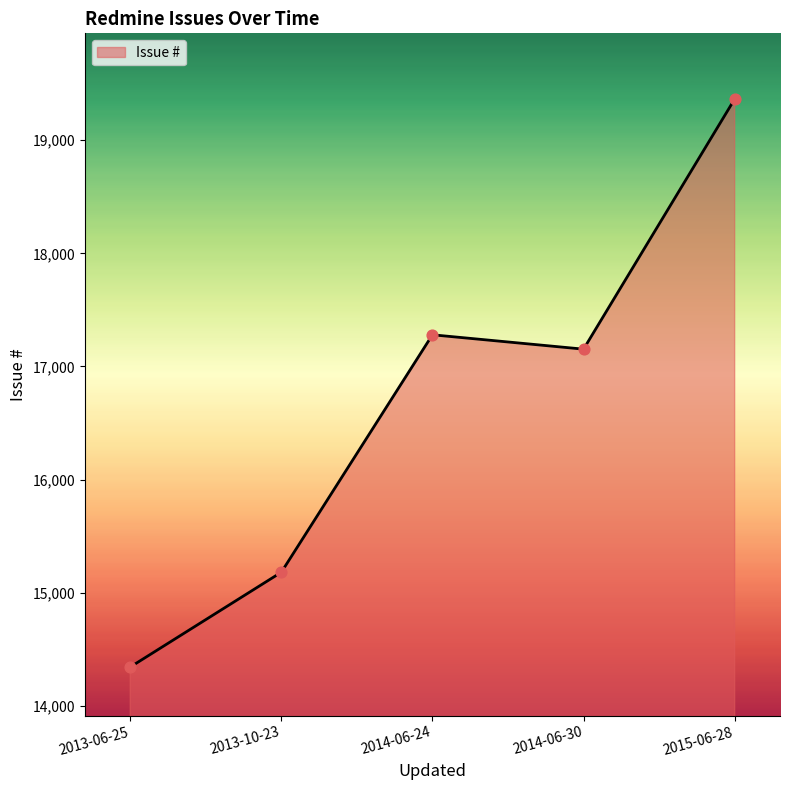

Which has a higher value, 2014-06-24 or 2015-06-28?

2015-06-28